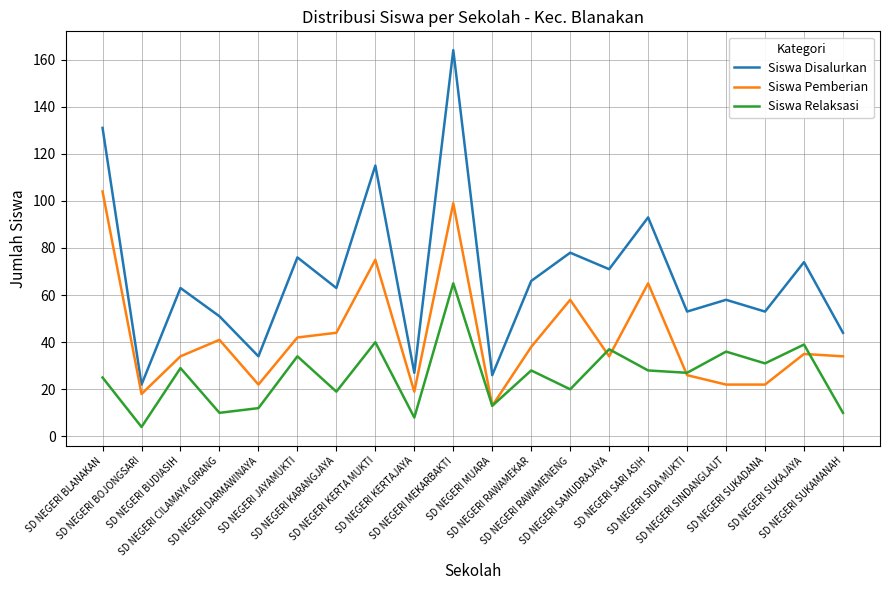

True or false: Siswa Disalurkan and Siswa Pemberian cross at least once.

False